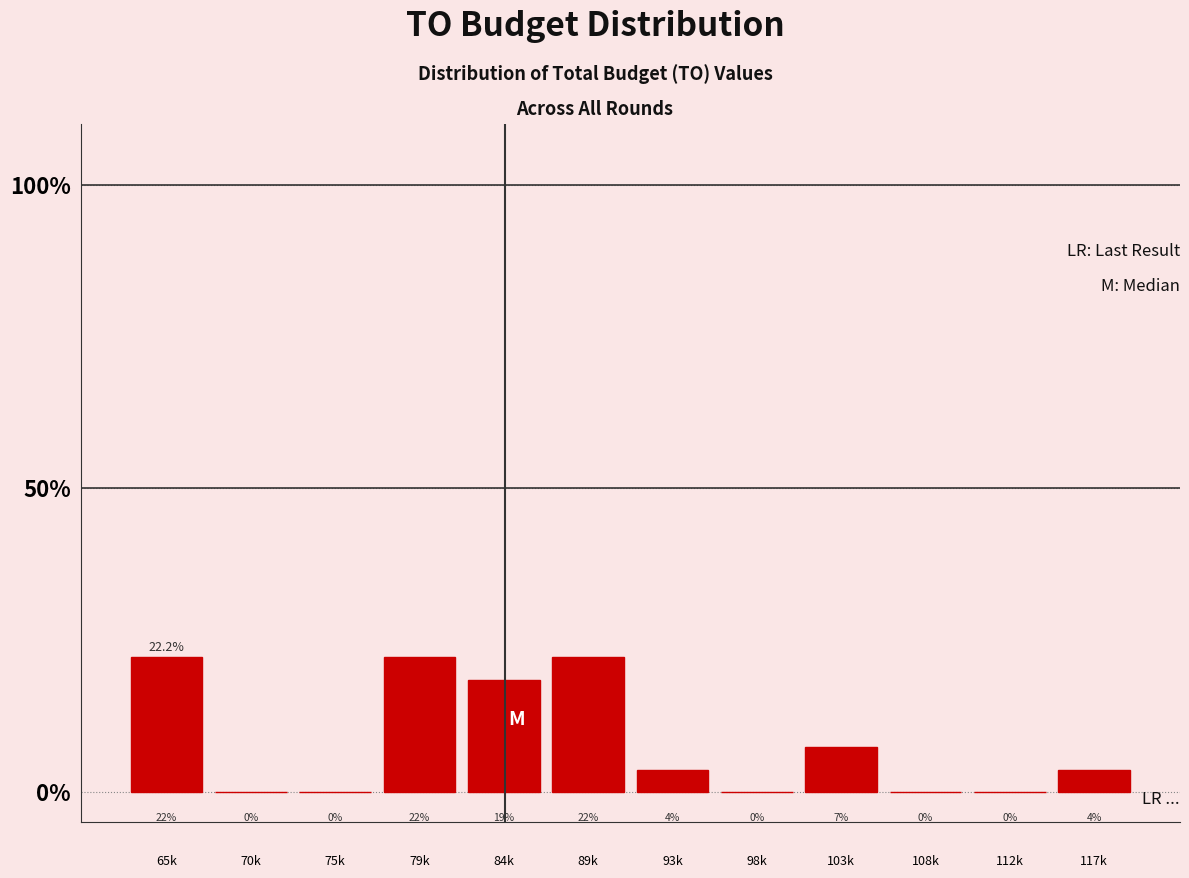

Are the bars horizontal?

No